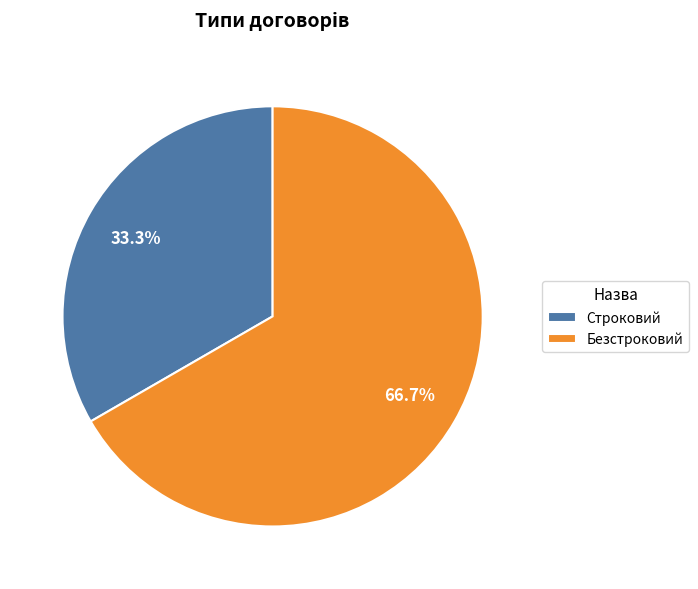

The Безстроковий slice represents 57% of the pie. True or false?

False